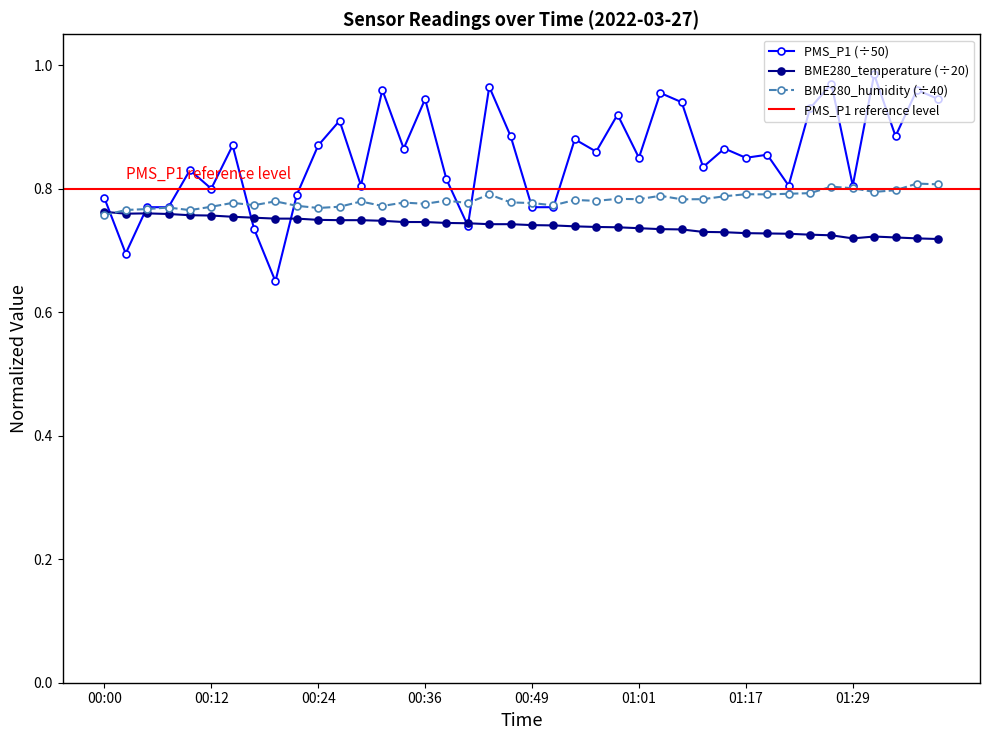

What is the difference between the second highest and second lowest values in the PMS_P1 series?

0.3